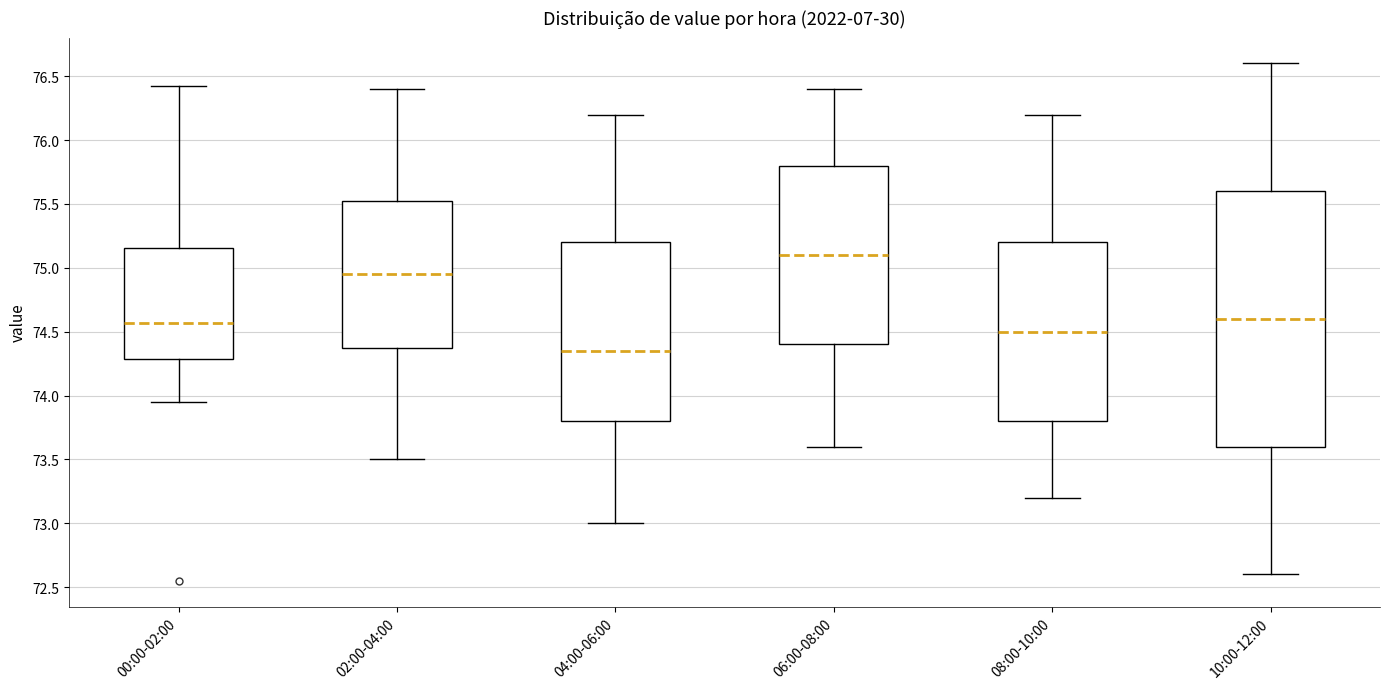

Reading left to right, transcribe this box plot: for each box, give where its median line is, the range the box spans, and where its two whiskers end, as read against the y-axis. The values are not printed on the chart, so give them approximately, as read against the axis.

00:00-02:00: median 74.55, box 74.30 to 75.15, whiskers 73.95 to 76.40
02:00-04:00: median 74.95, box 74.40 to 75.55, whiskers 73.50 to 76.40
04:00-06:00: median 74.35, box 73.80 to 75.20, whiskers 73.00 to 76.20
06:00-08:00: median 75.10, box 74.40 to 75.80, whiskers 73.60 to 76.40
08:00-10:00: median 74.50, box 73.80 to 75.20, whiskers 73.20 to 76.20
10:00-12:00: median 74.60, box 73.60 to 75.60, whiskers 72.60 to 76.60